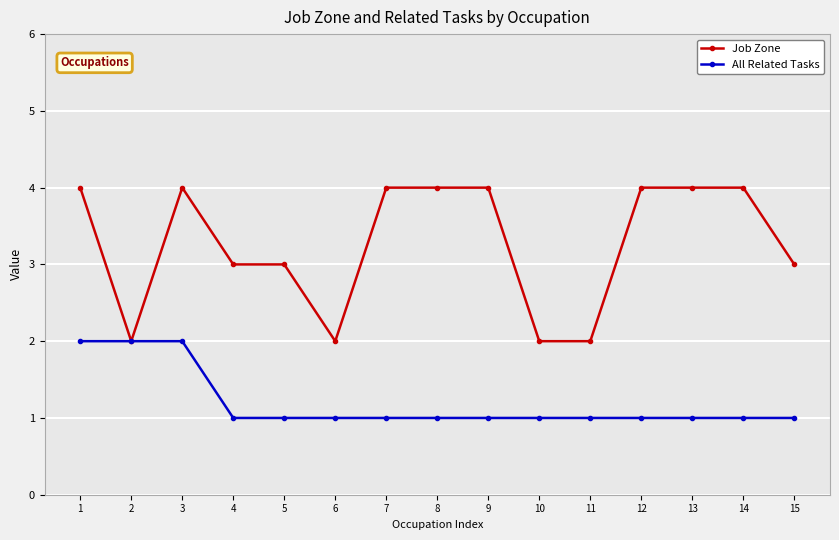

Which series has the largest range (max minus min)?

Job Zone